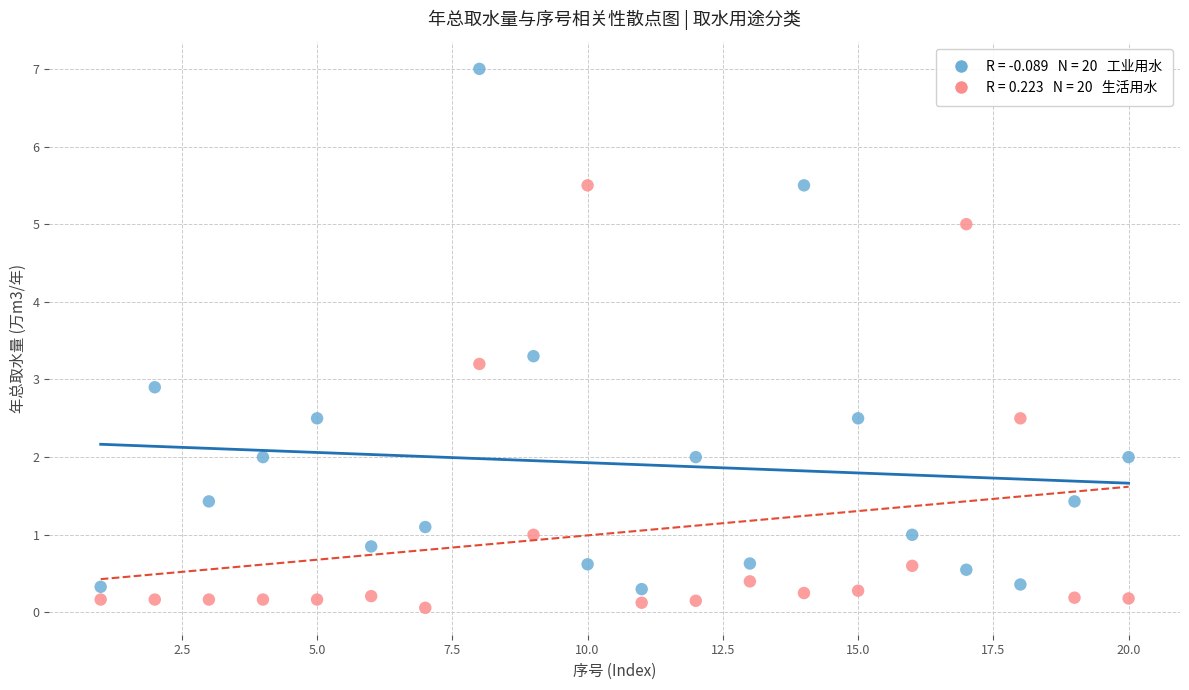

Across all data points, what is the range of Y values (max minus min)?

6.9